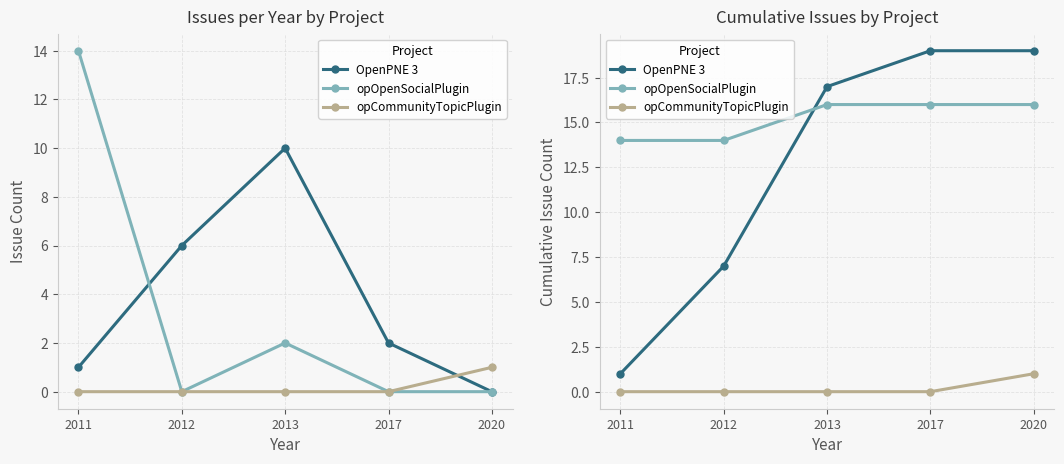

What is the total value across all series at 2013?

33